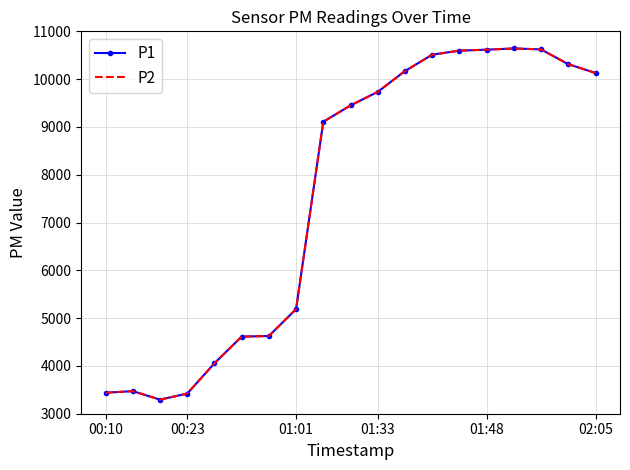

What is the maximum value for P1?

10641.8